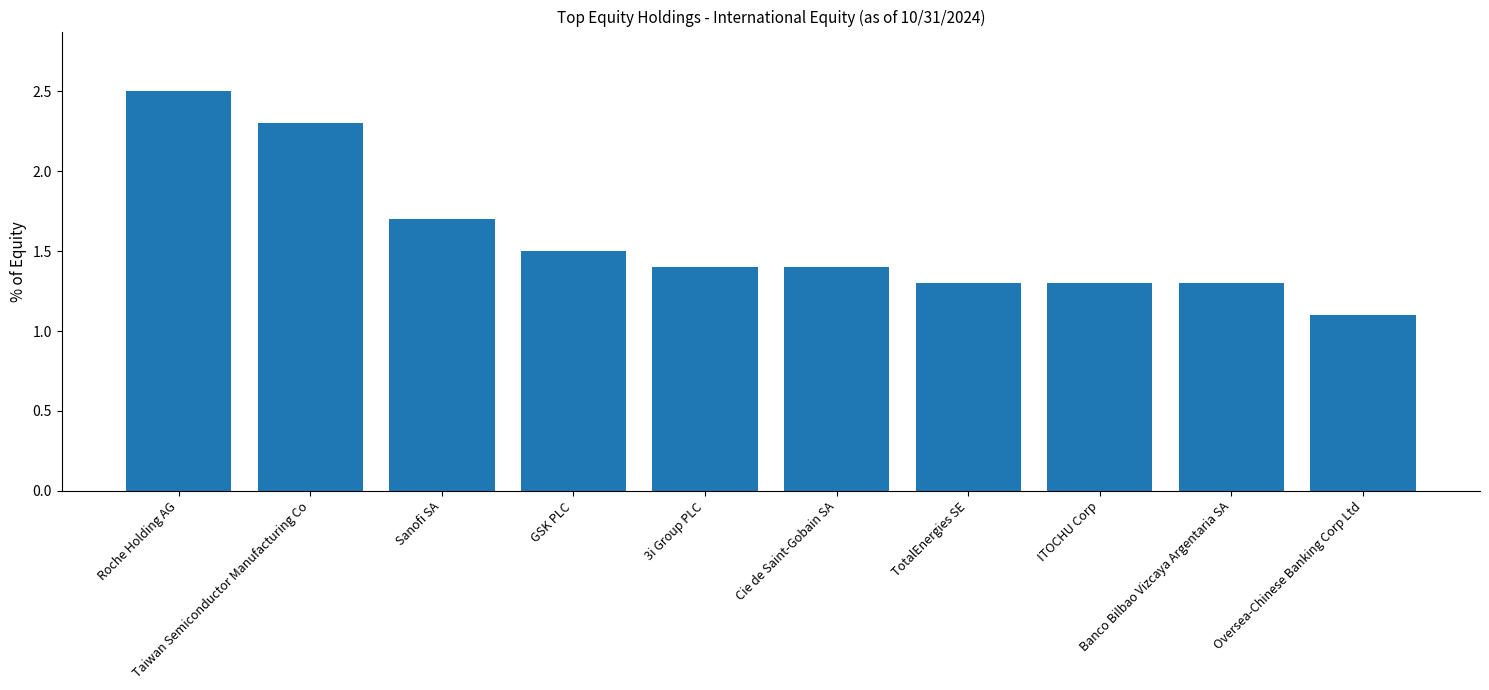

Approximately how many times larger is the value at Cie de Saint-Gobain SA compared to Banco Bilbao Vizcaya Argentaria SA?

1.1